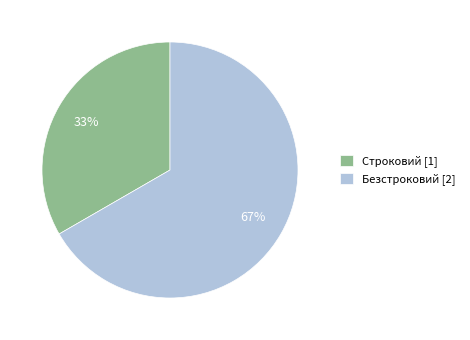

Does Безстроковий represent more than half of the total?

Yes